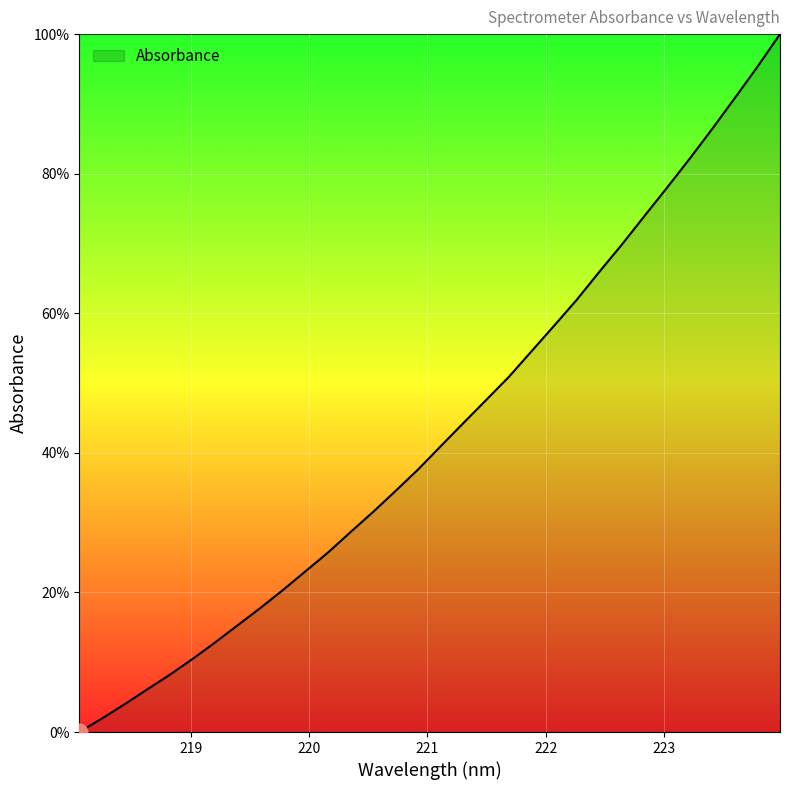

What is the difference between the maximum and minimum values?

100.0